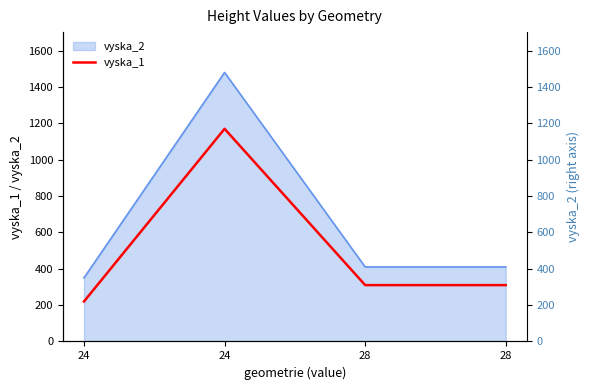

Reading right to left, transcribe all the data shown in this chart.

28=310	28=310	24=1170	24=220